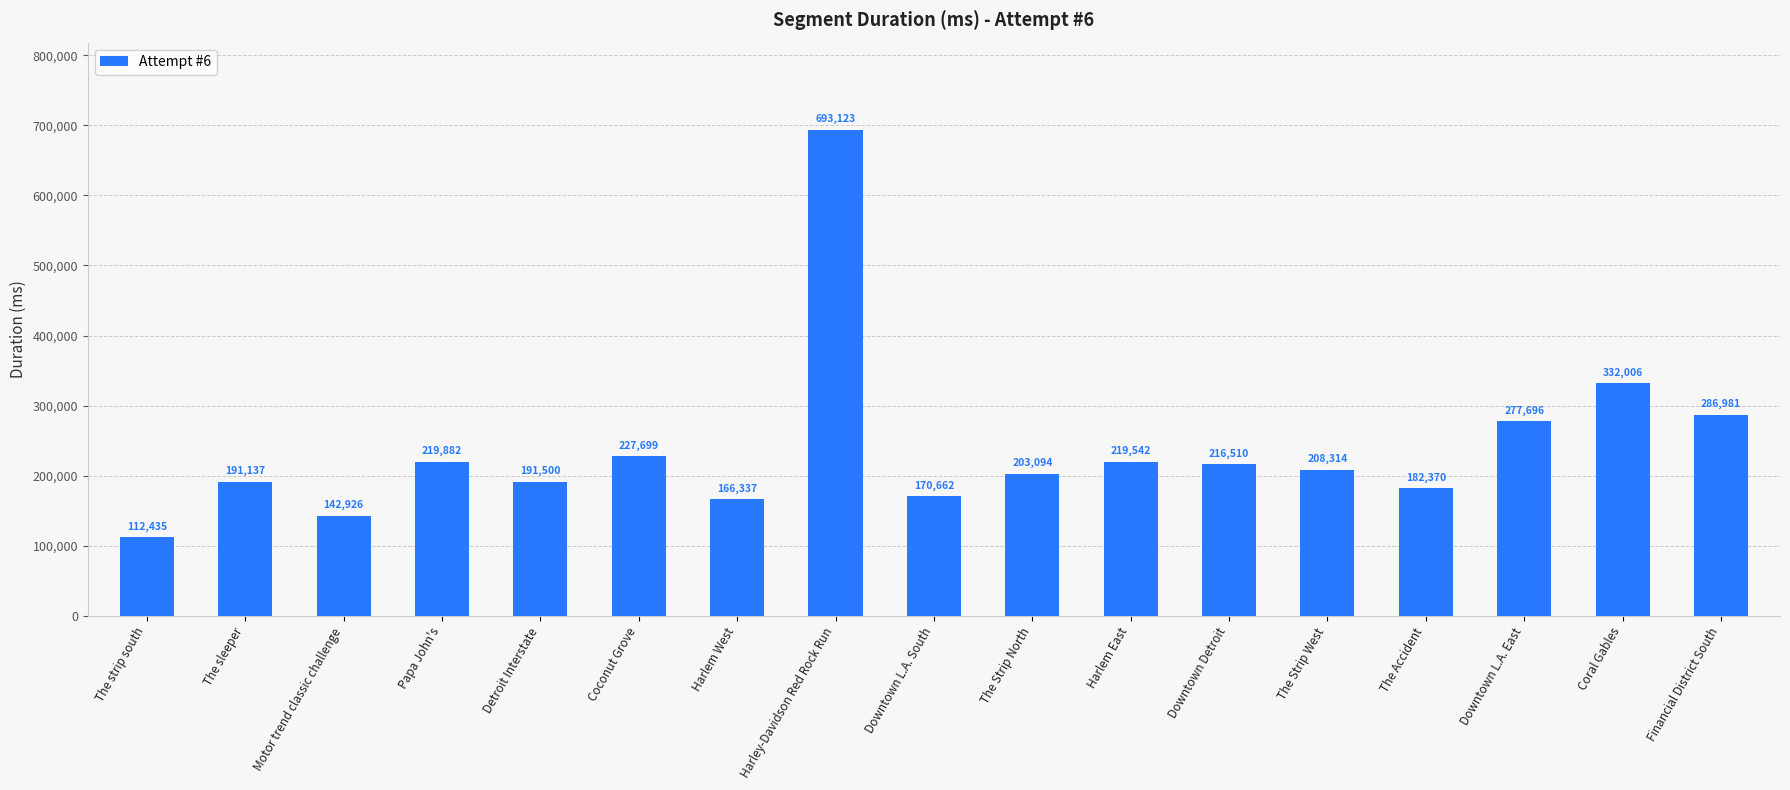

What is the difference between the maximum and minimum values?

580688